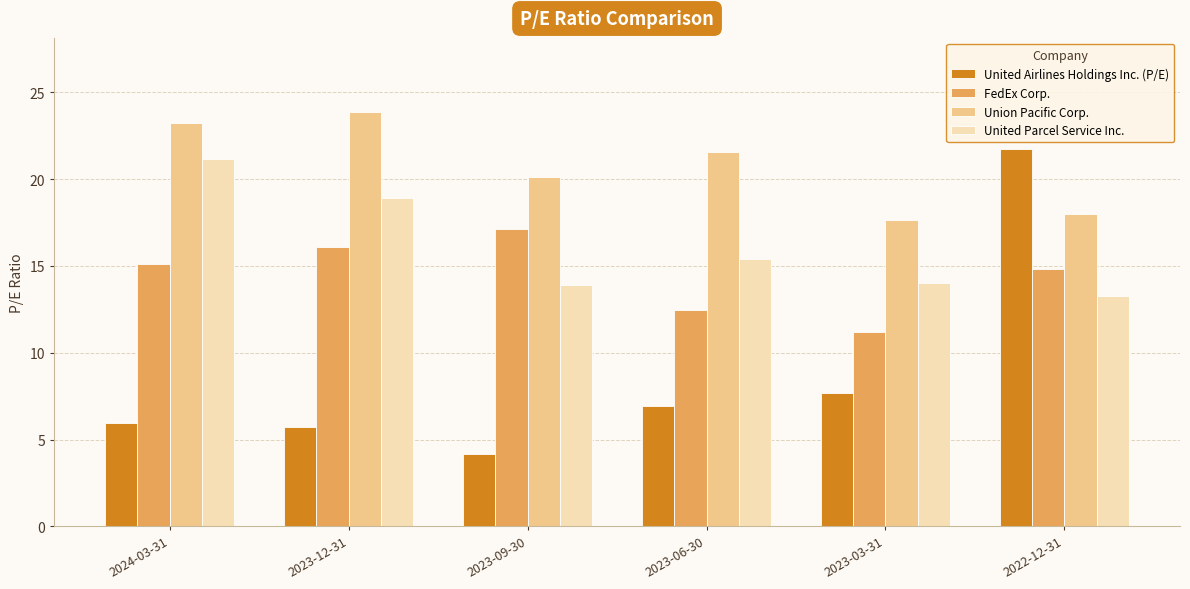

Which series has the largest total across all categories?

Union Pacific Corp.